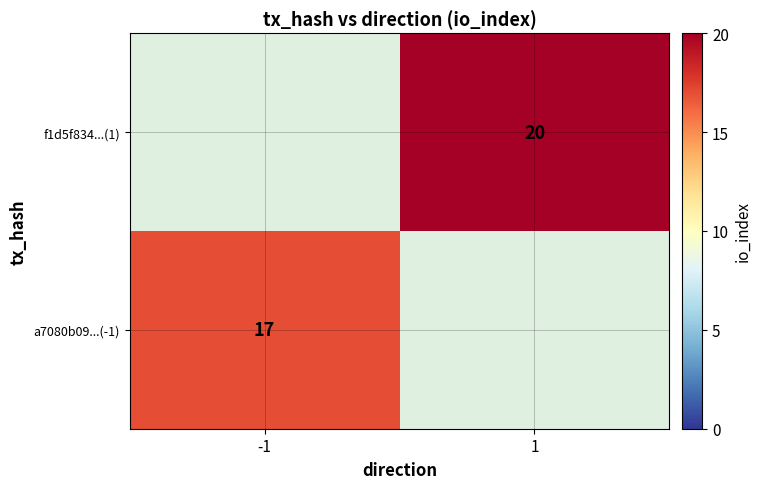

Which category has the lowest value across all series?

-1